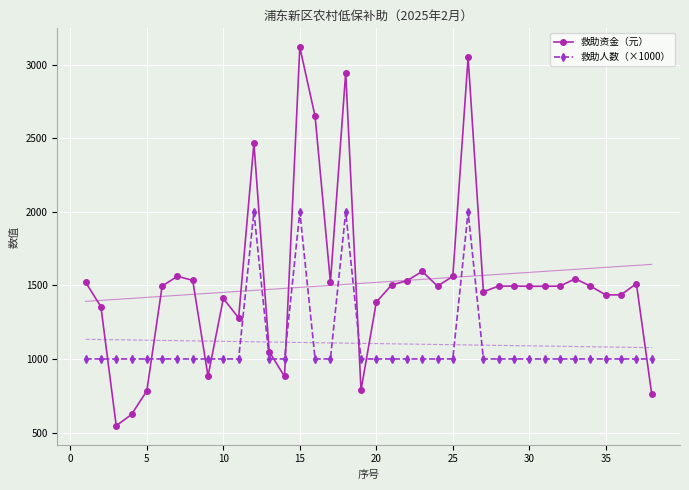

What is the average value of the 救助资金（元） series?

1517